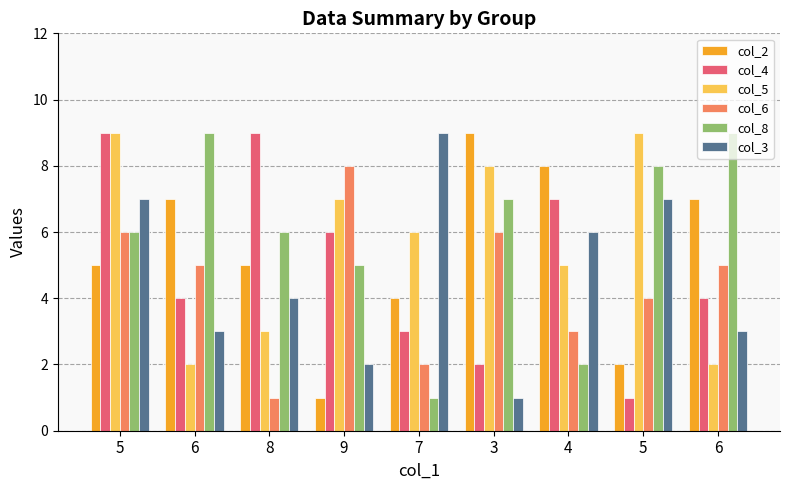

Does the chart contain any negative values?

No